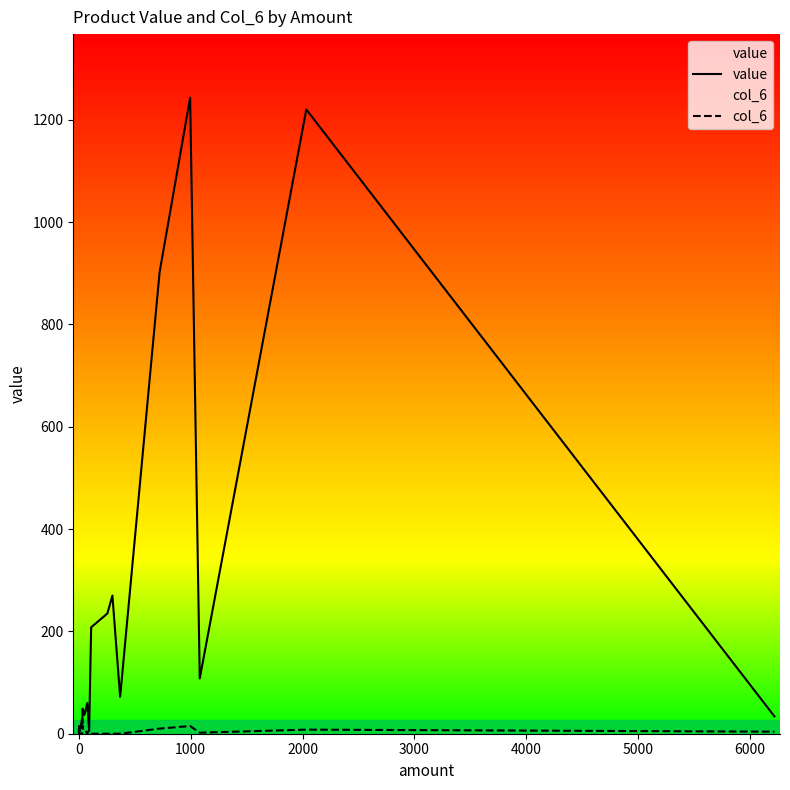

Reading right to left, list all the values displayed in this chart.

value: 34	1220	108	1243	902	72	270	235	208	7	60	37	49	20	29	5	3	2	1	6
col_6: 4	8	2	15	10	0	0	0	0	7	0	10	10	16	0	0	4	15	2	3